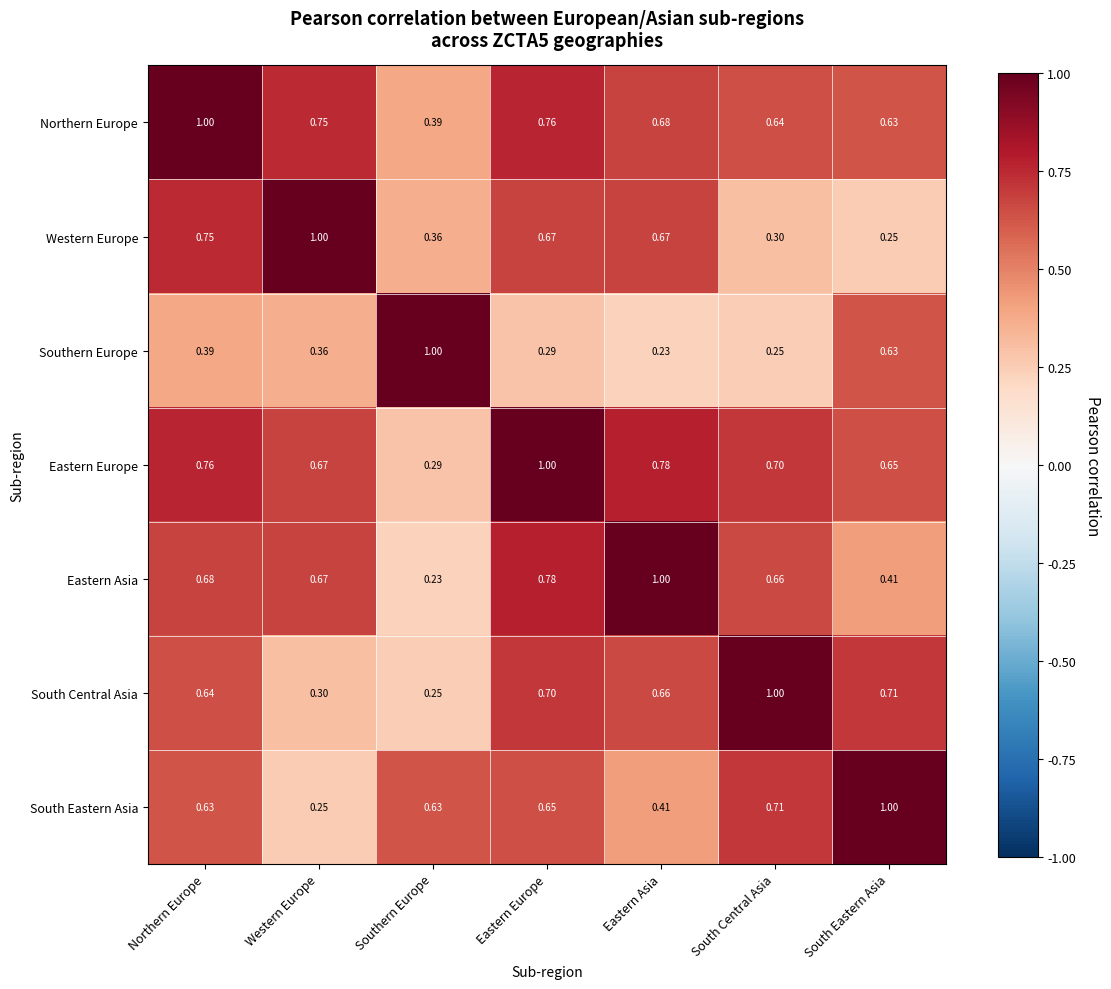

Between Eastern Europe and South Central Asia, which series saw the biggest shift?

Western Europe